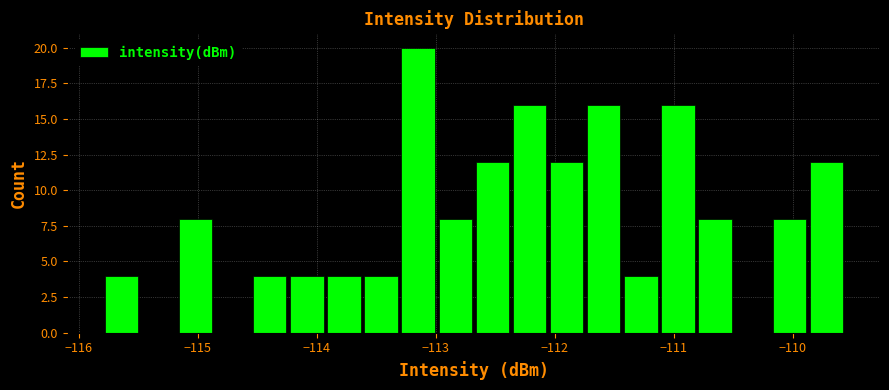

Read against the x-axis, roughly where is the centre of the tallest bar?

-113.1